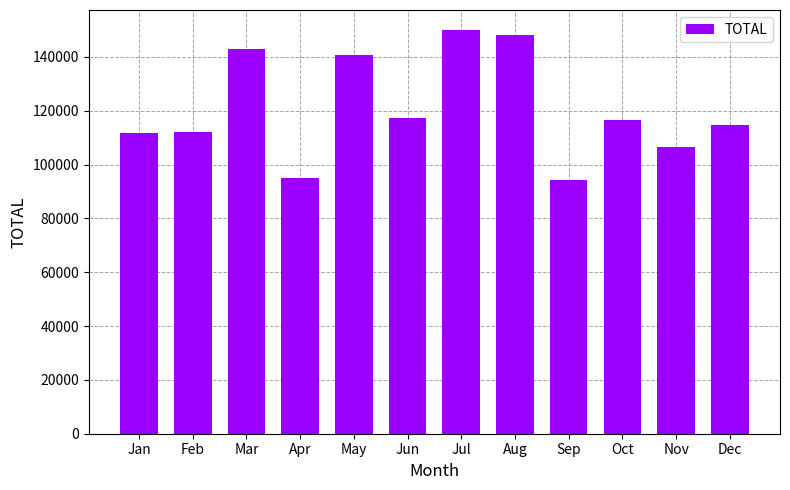

Is it true that the value at Jun is 43639.2?

False